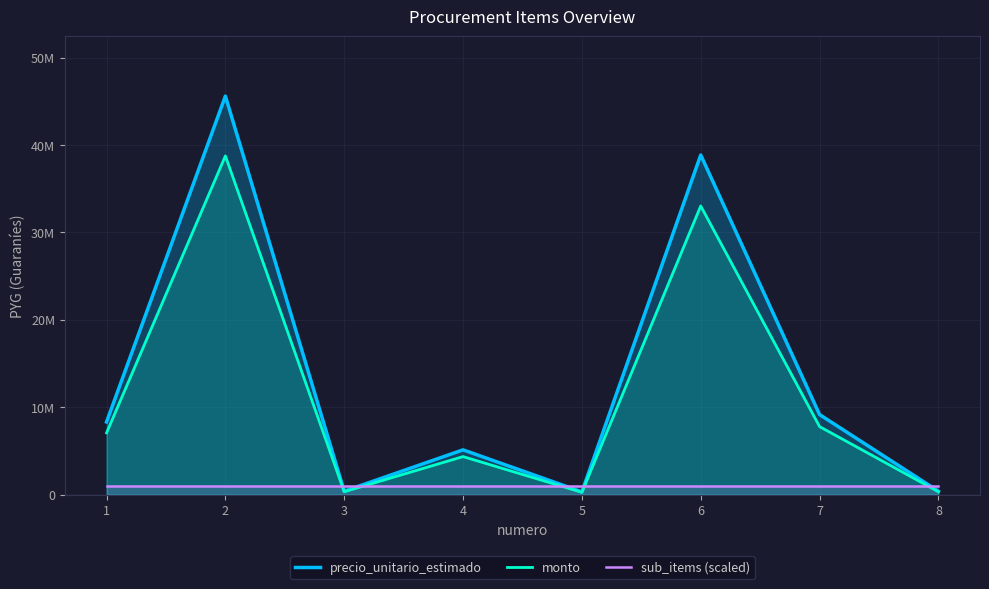

List the series in order of their overall mean, highest first.

precio_unitario_estimado, monto, sub_items (scaled)